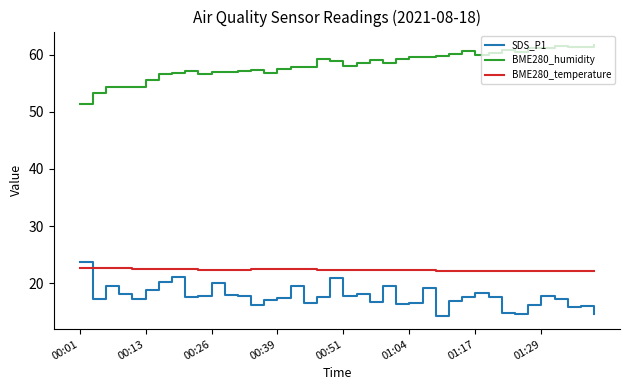

True or false: BME280_humidity and BME280_temperature intersect in this chart.

False